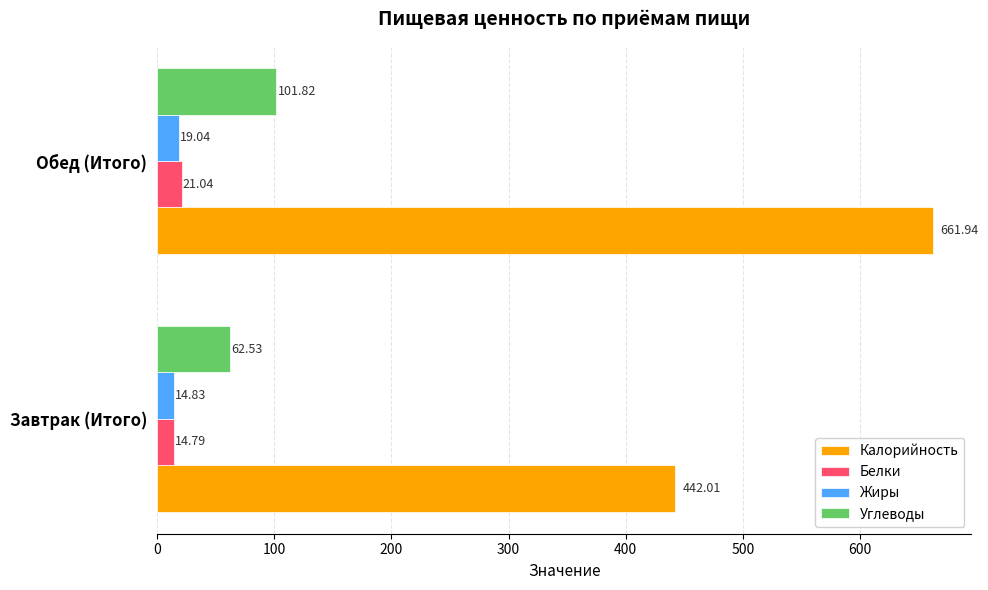

Rank the series by their maximum value, from lowest to highest.

Жиры, Белки, Углеводы, Калорийность